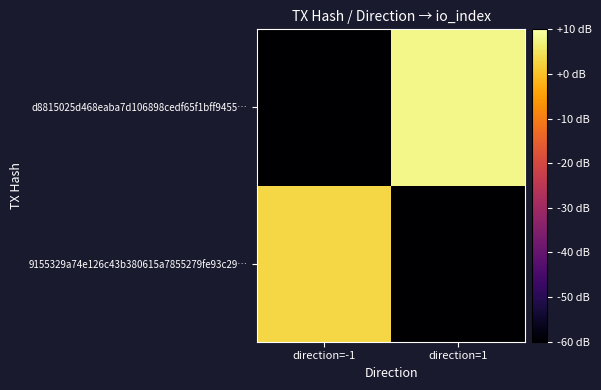

List the series in order of their overall mean, highest first.

d8815025d468eaba7d106898cedf65f1bff9455…, 9155329a74e126c43b380615a7855279fe93c29…